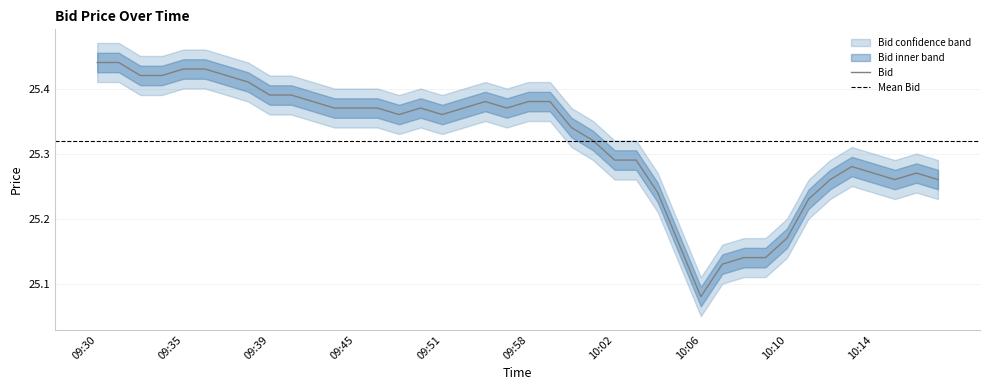

At how many categories does at least one series exceed 25?

40